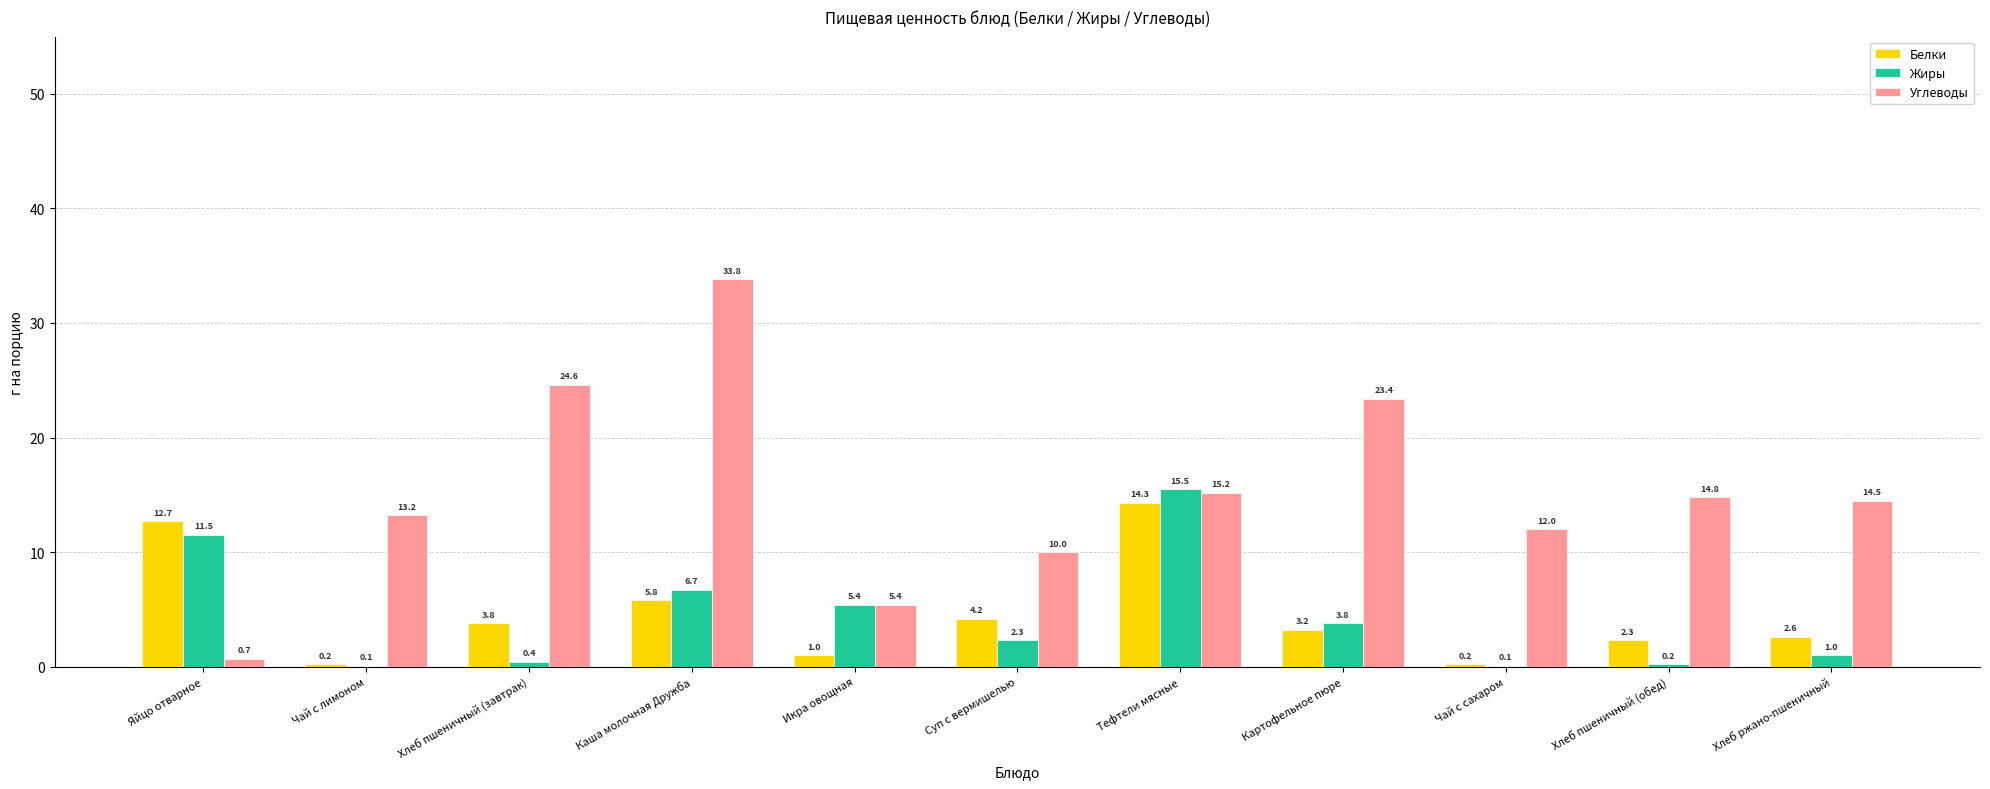

Which series changed the most between Яйцо отварное and Картофельное пюре?

Углеводы